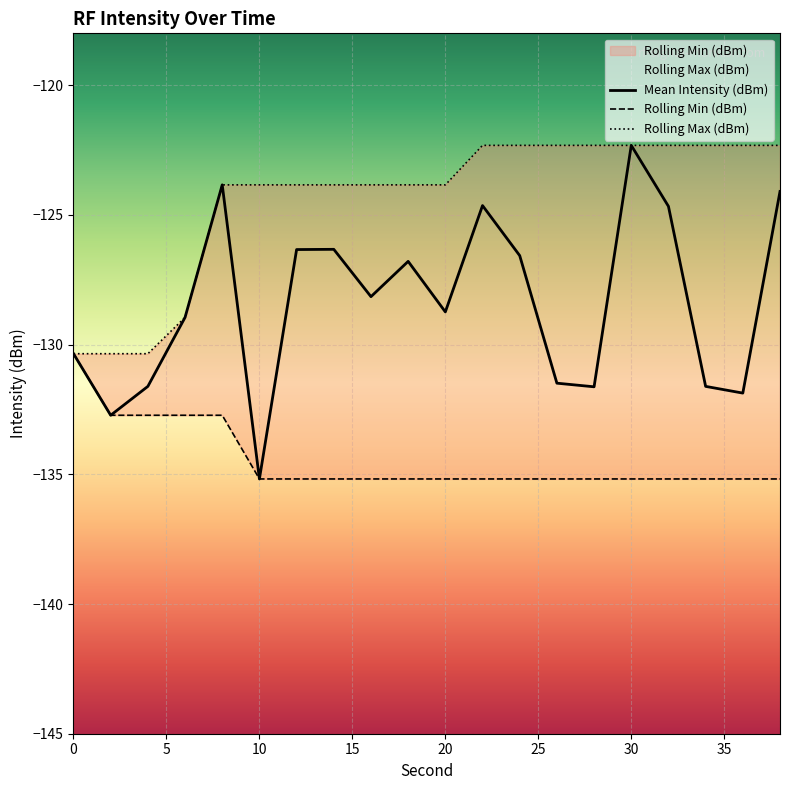

What are all the series names shown in the legend?

Mean Intensity (dBm), Rolling Min (dBm), Rolling Max (dBm)